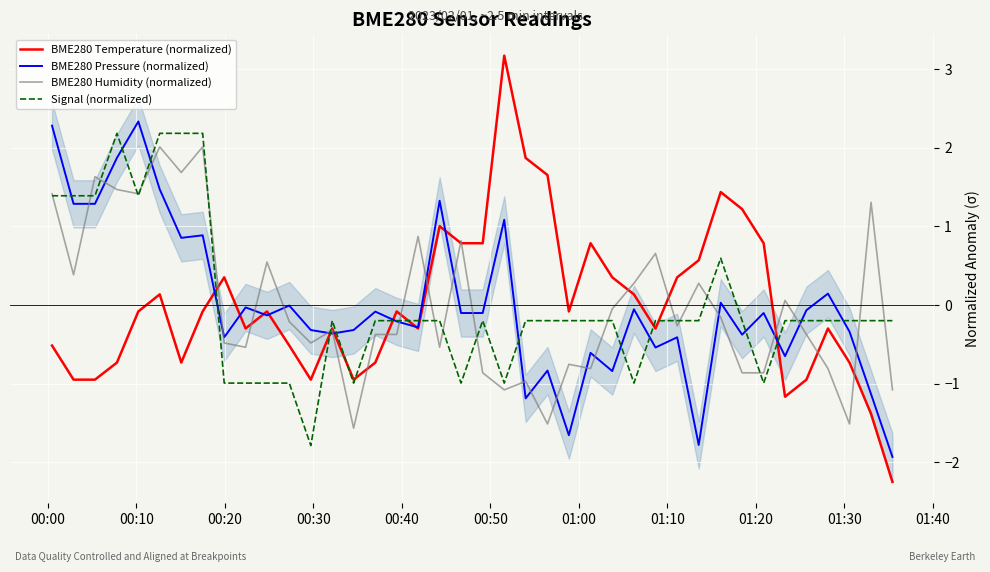

In BME280 Temperature (normalized), how many points are higher than both neighbors (excluding endpoints)?

10